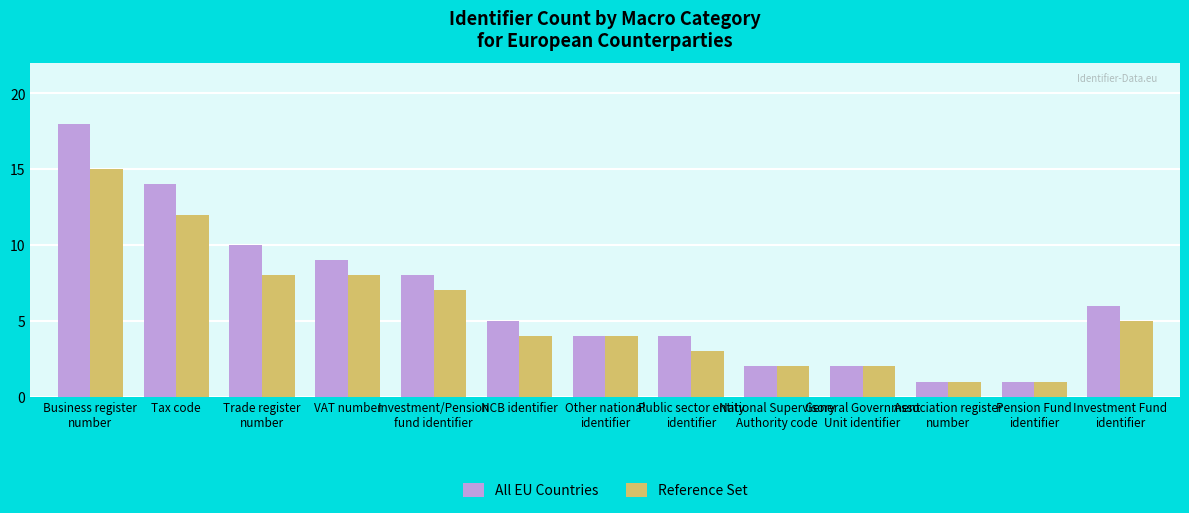

What is the maximum value for All EU Countries?

18